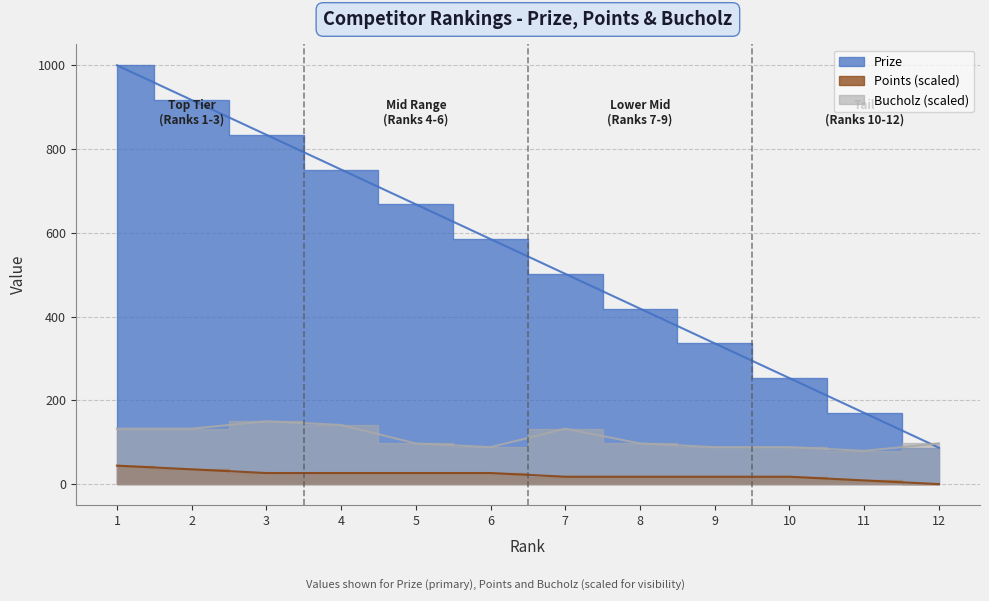

At how many categories does at least one series exceed 364?

8